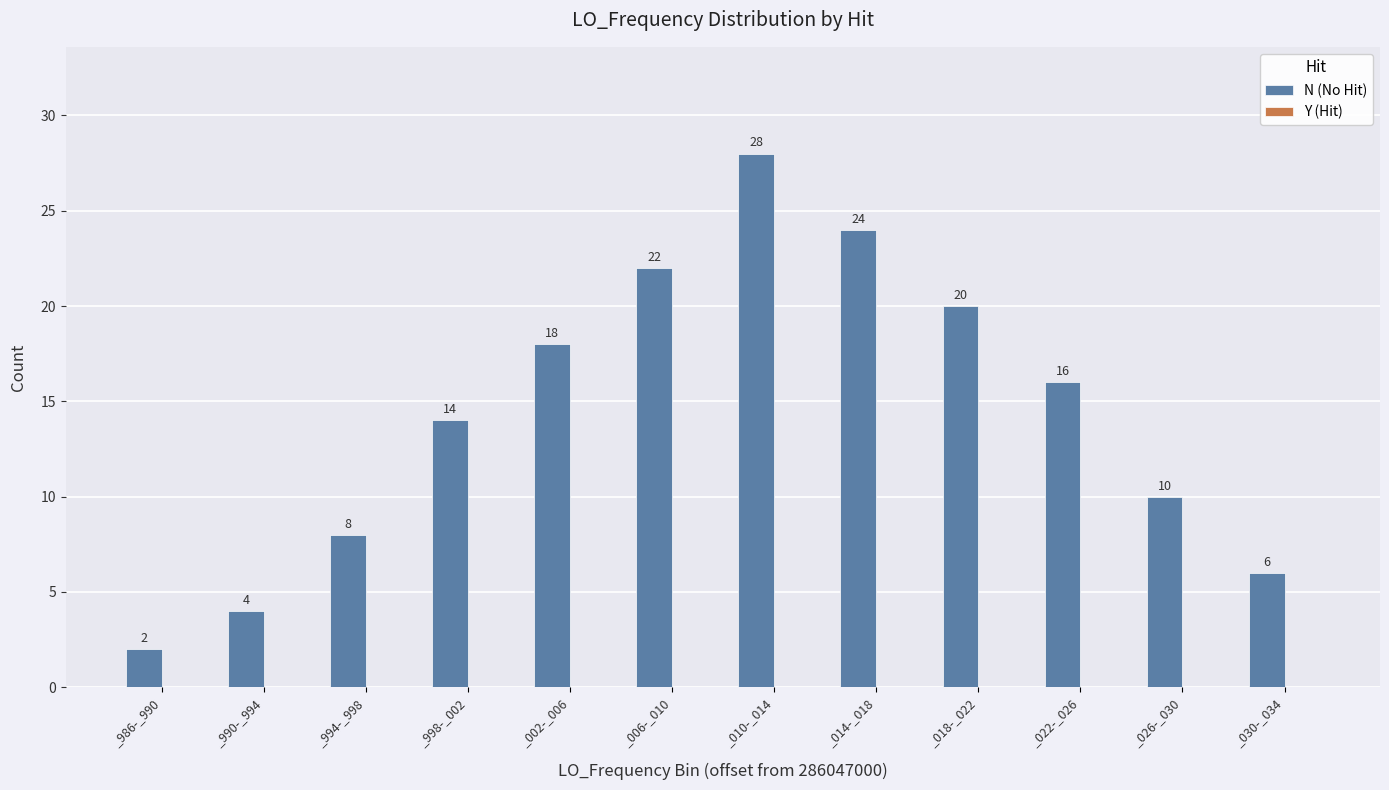

The chart shows a value of 12 at _994-_998. True or false?

False